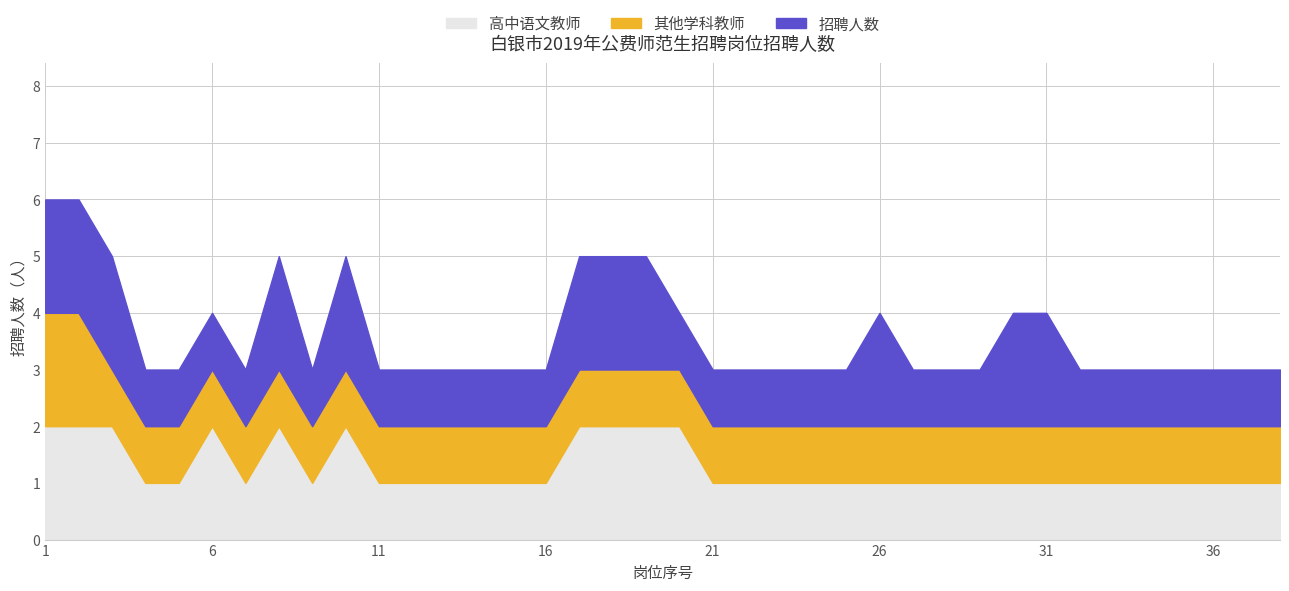

Is the value of 招聘人数 at 14 greater than the value of 高中语文教师 at 16?

No